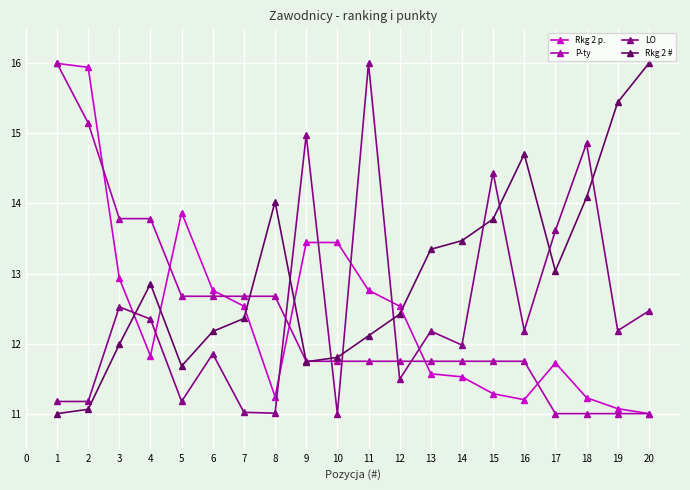

The value of LO at 3 is 22.5. True or false?

False